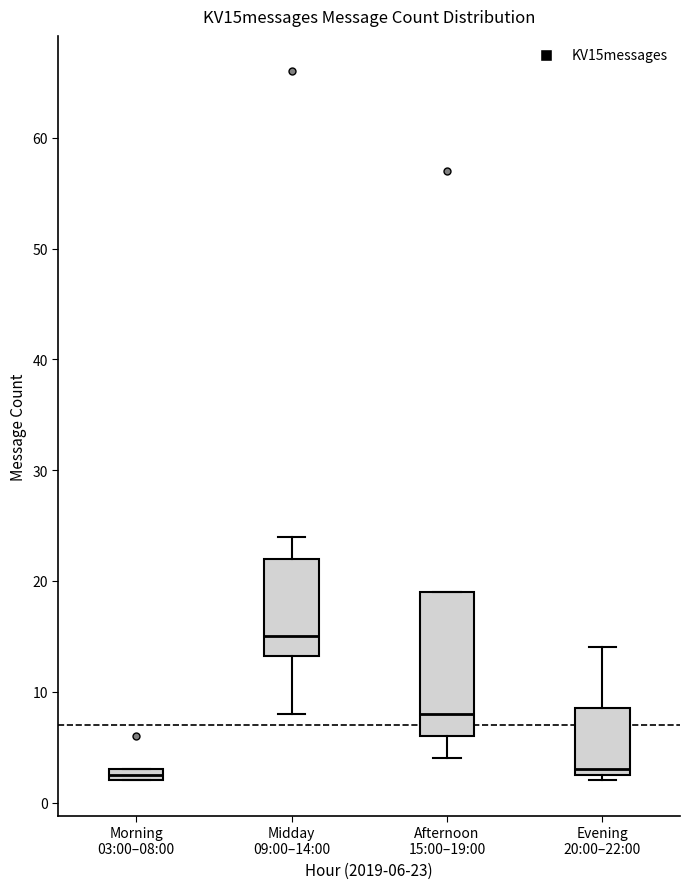

Comparing the boxes themselves (not the whiskers), which one is the tallest?

Afternoon 15:00–19:00